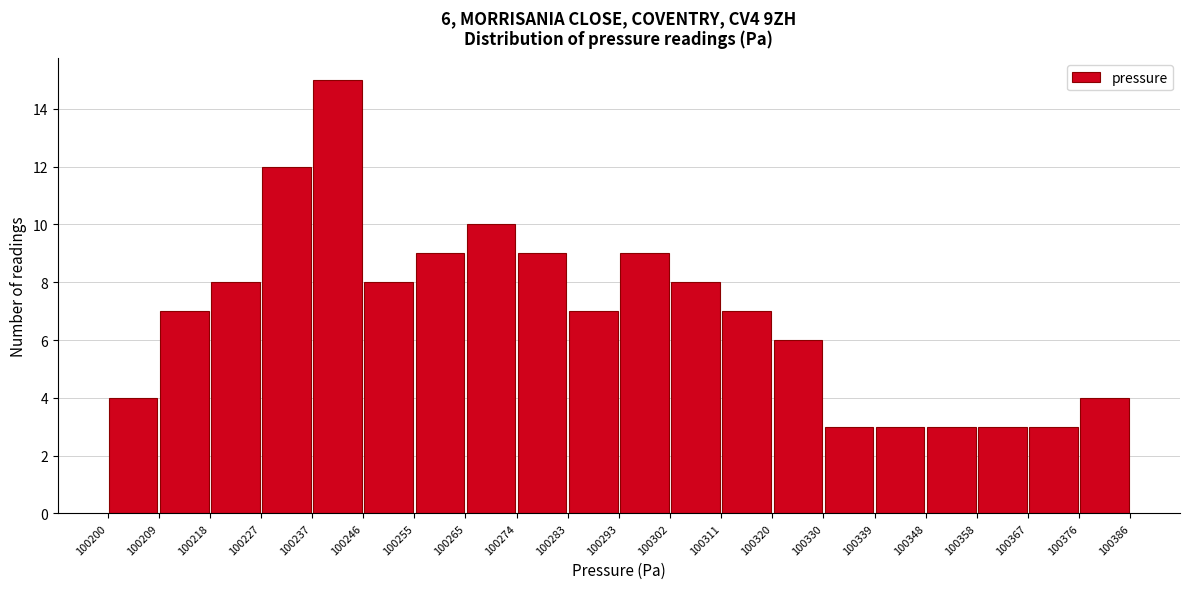

Which range on the x-axis has the tallest bar?

100237 to 100246